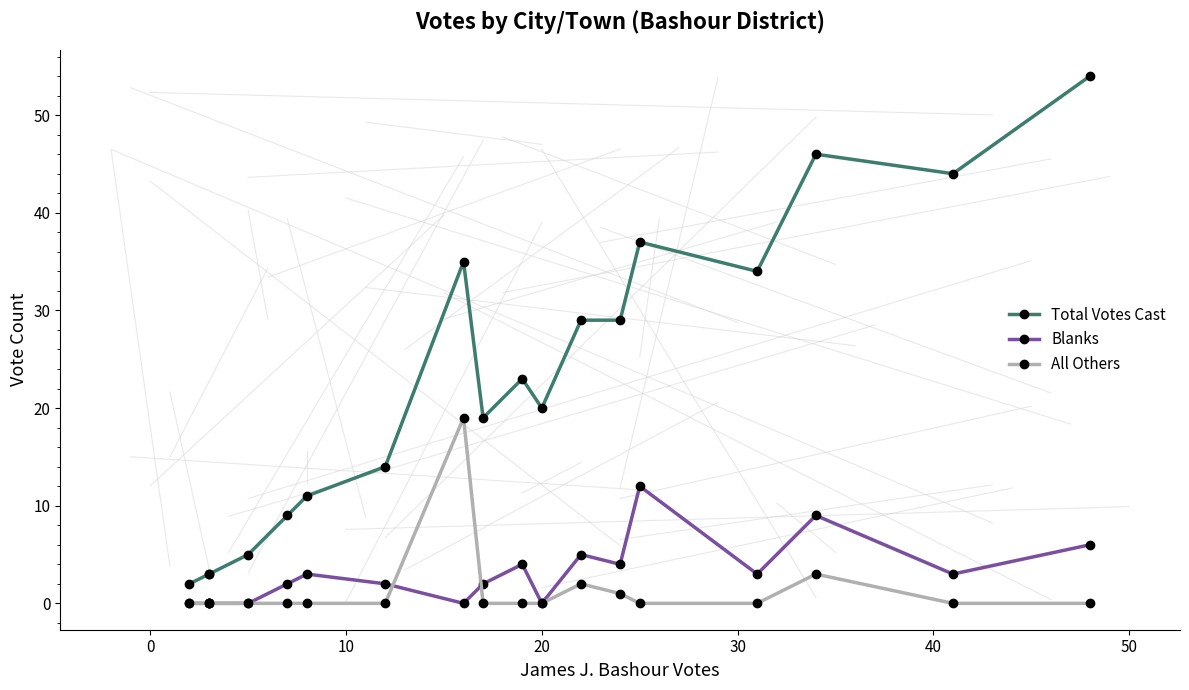

Which series ends up on top after the final intersection of Blanks and All Others?

Blanks